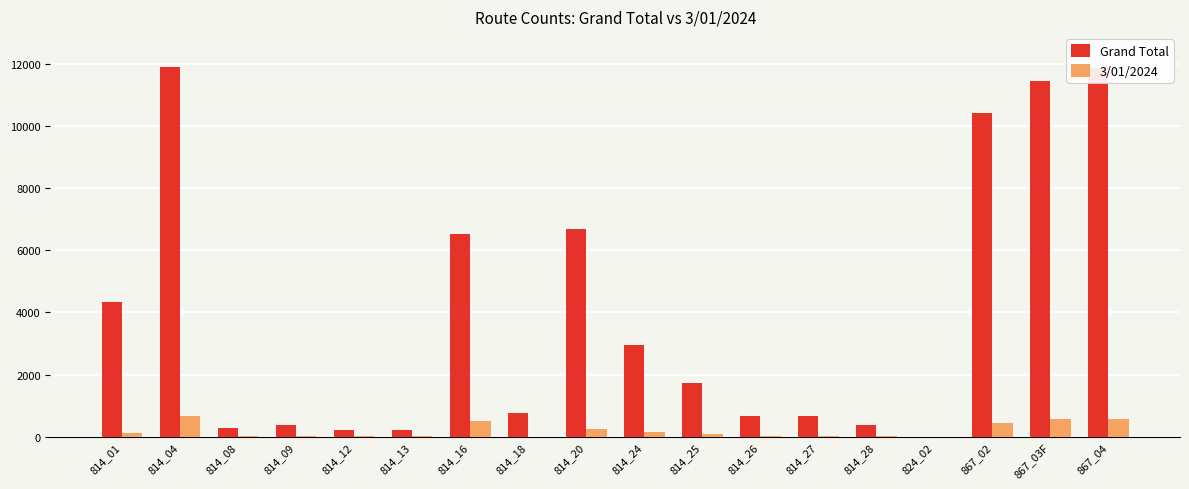

Which series has the largest total across all categories?

Grand Total